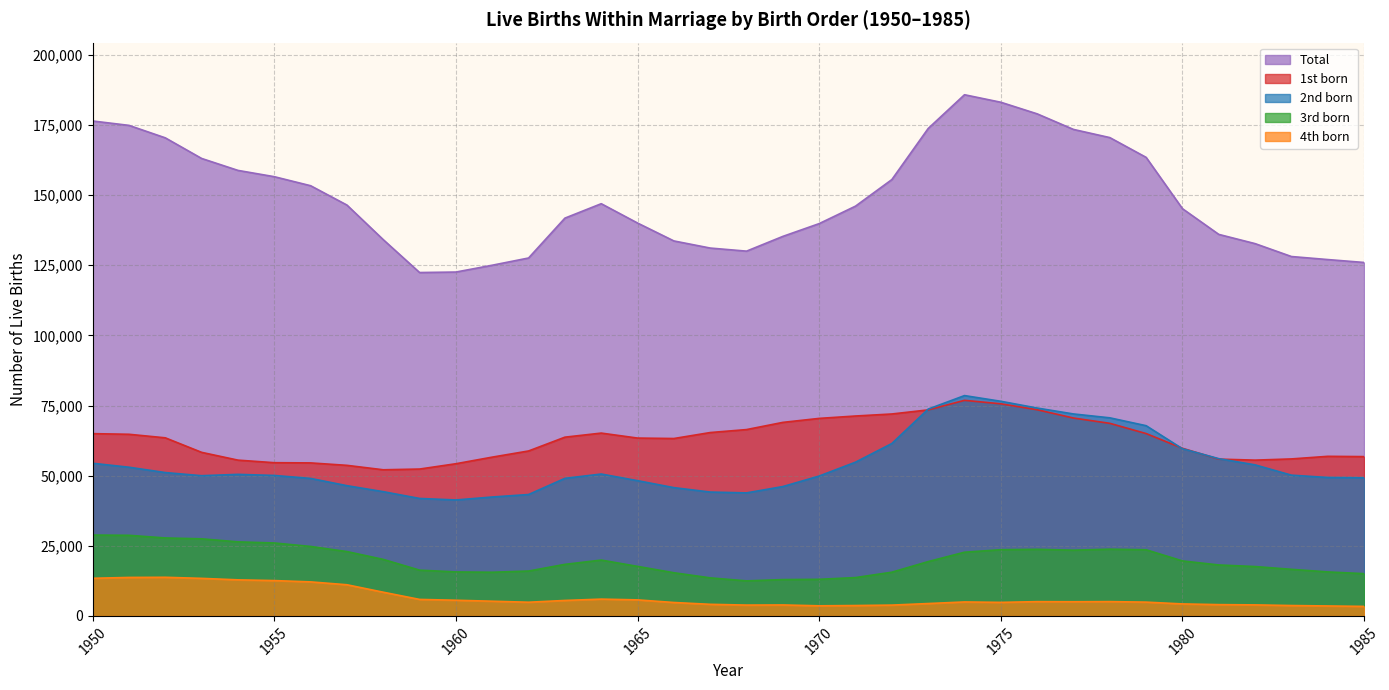

Reading left to right, what are all the values shown in this chart?

1st born: 1950=64967	1951=64742	1952=63478	1953=58300	1954=55525	1955=54614	1956=54538	1957=53667	1958=52088	1959=52347	1960=54245	1961=56599	1962=58794	1963=63711	1964=65167	1965=63390	1966=63233	1967=65360	1968=66419	1969=68984	1970=70405	1971=71256	1972=71977	1973=73434	1974=76842	1975=75604	1976=73492	1977=70533	1978=68646	1979=65000	1980=59746	1981=55886	1982=55527	1983=55958	1984=56884	1985=56782
2nd born: 1950=54411	1951=52999	1952=51096	1953=49978	1954=50453	1955=50064	1956=49005	1957=46420	1958=44284	1959=41866	1960=41329	1961=42383	1962=43271	1963=49032	1964=50572	1965=48209	1966=45722	1967=44147	1968=43850	1969=46112	1970=49858	1971=54803	1972=61458	1973=73716	1974=78535	1975=76505	1976=74093	1977=71988	1978=70607	1979=67801	1980=59582	1981=56047	1982=53834	1983=50167	1984=49338	1985=49225
3rd born: 1950=28820	1951=28726	1952=27782	1953=27477	1954=26393	1955=25996	1956=24755	1957=22929	1958=20142	1959=16307	1960=15675	1961=15563	1962=15988	1963=18371	1964=19902	1965=17650	1966=15383	1967=13559	1968=12486	1969=12947	1970=13044	1971=13660	1972=15578	1973=19361	1974=22703	1975=23597	1976=23740	1977=23427	1978=23789	1979=23572	1980=19595	1981=18156	1982=17589	1983=16602	1984=15676	1985=15058
4th born: 1950=13410	1951=13709	1952=13763	1953=13381	1954=12852	1955=12591	1956=12126	1957=11102	1958=8442	1959=5876	1960=5582	1961=5234	1962=4874	1963=5506	1964=5982	1965=5712	1966=4780	1967=4128	1968=3856	1969=3906	1970=3597	1971=3697	1972=3851	1973=4405	1974=4973	1975=4822	1976=5083	1977=5046	1978=5097	1979=4910	1980=4271	1981=4020	1982=3926	1983=3697	1984=3544	1985=3385
Total: 1950=176418	1951=174856	1952=170410	1953=163062	1954=158807	1955=156566	1956=153345	1957=146450	1958=134114	1959=122399	1960=122573	1961=125006	1962=127582	1963=141793	1964=146936	1965=140042	1966=133662	1967=131124	1968=130024	1969=135285	1970=139842	1971=146068	1972=155536	1973=173746	1974=185778	1975=183099	1976=178968	1977=173412	1978=170502	1979=163453	1980=145161	1981=135995	1982=132702	1983=128104	1984=127023	1985=125987